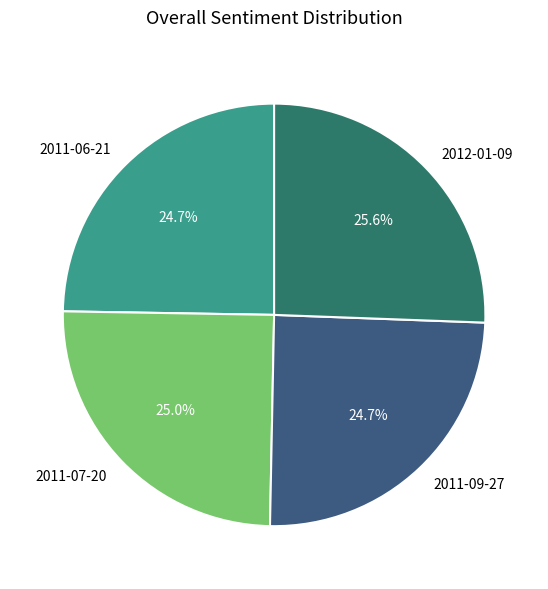

How many slices are in this pie chart?

4